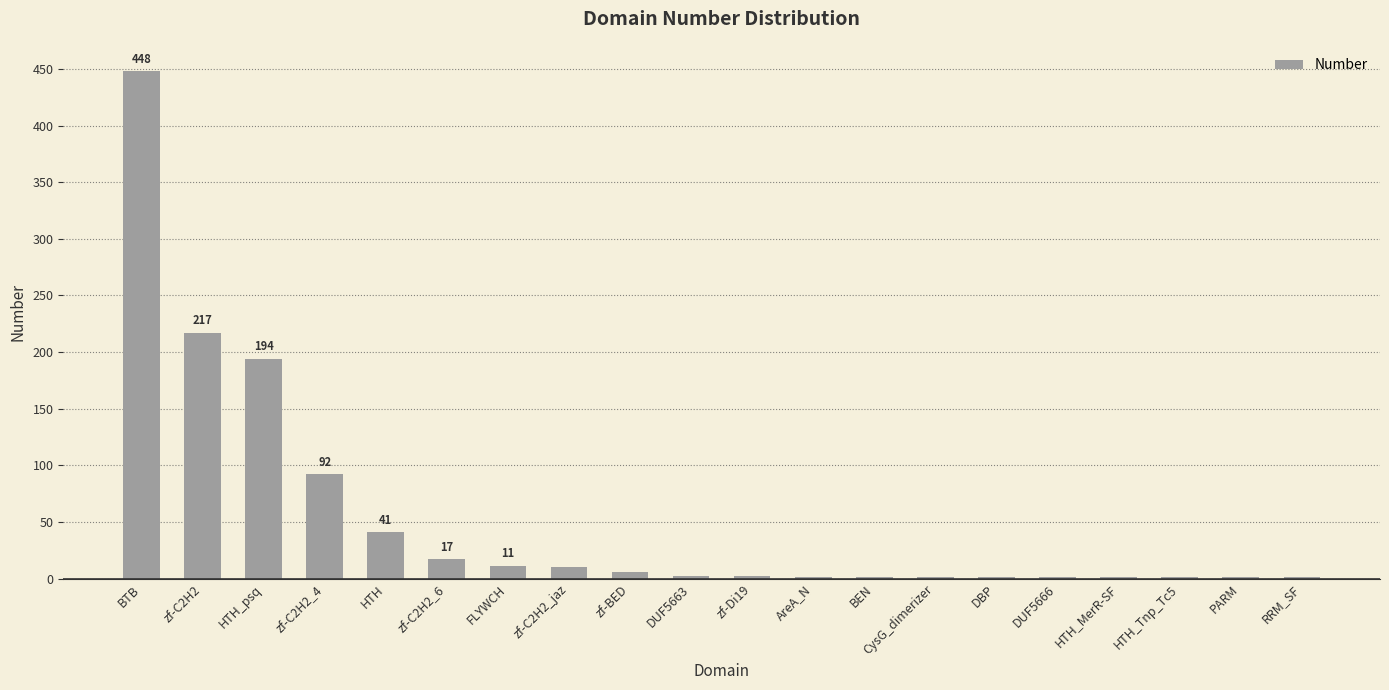

Which label corresponds to the largest value in the chart?

BTB